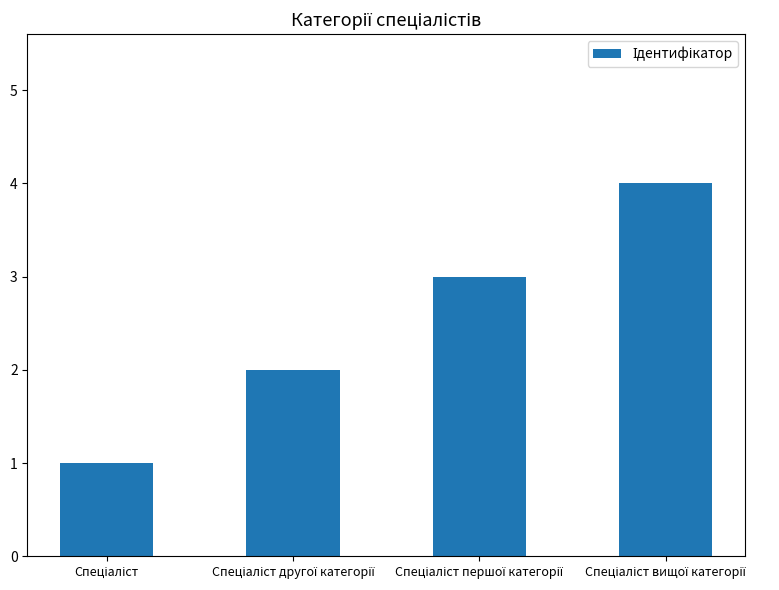

What is the difference between the maximum and minimum values?

3